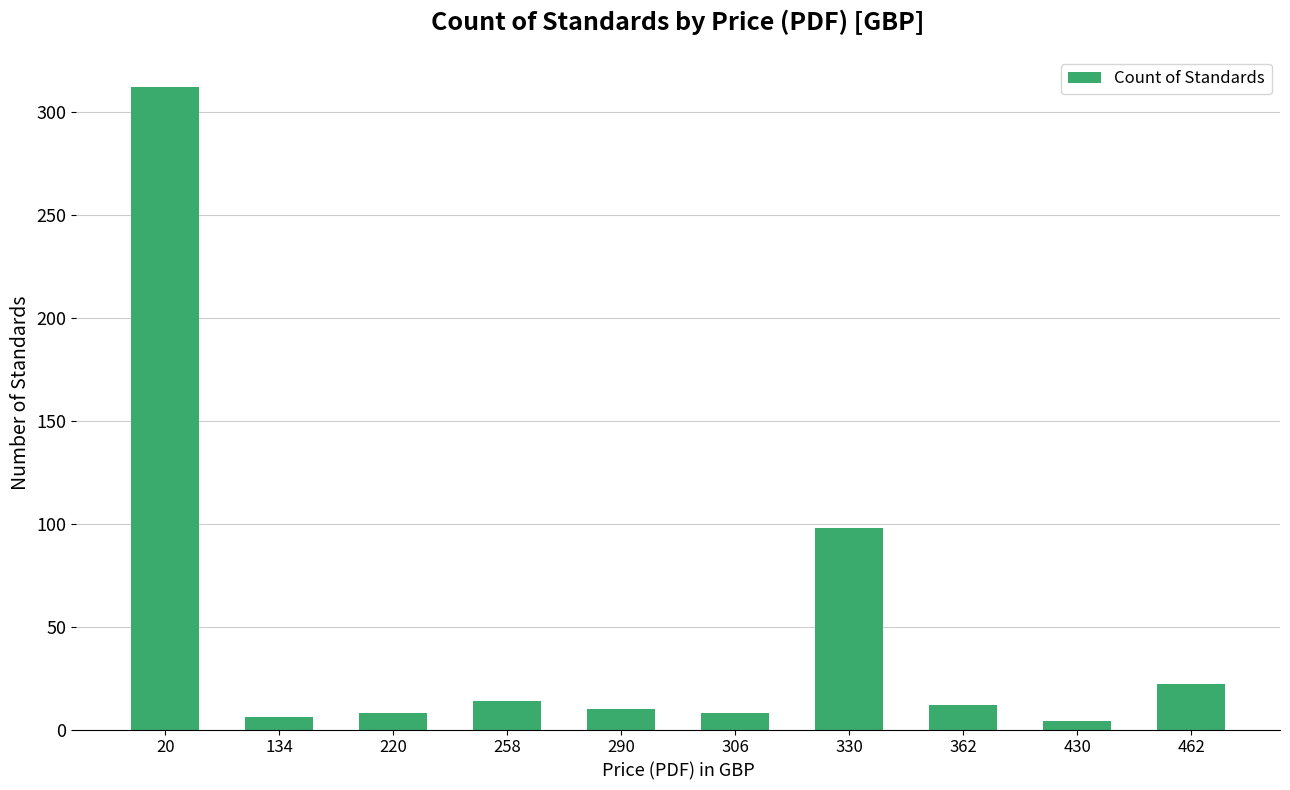

Which category has the highest value across all series?

20